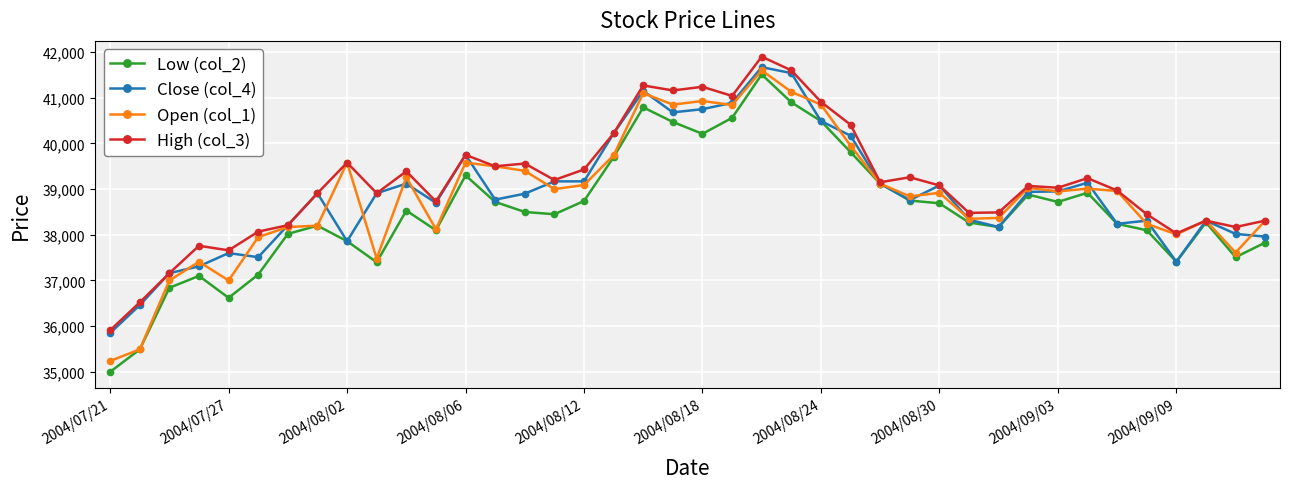

Which series has the widest spread of values?

Low (col_2)